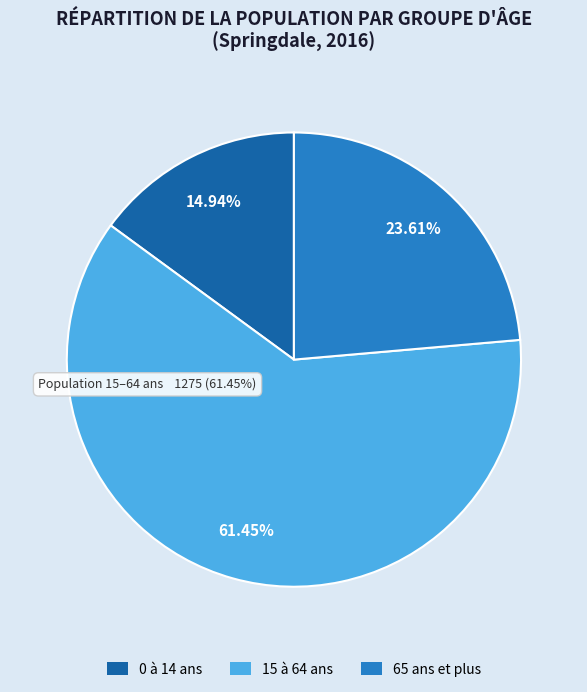

What is the smallest slice in the pie chart?

0 à 14 ans